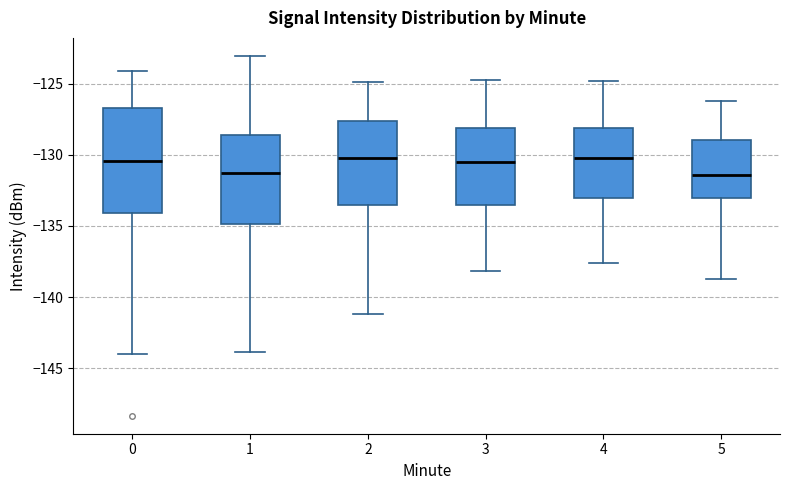

Where is the upper edge of the box at x = 1 on the y-axis? The values are not printed on the chart, so give them approximately, as read against the axis.

-128.5